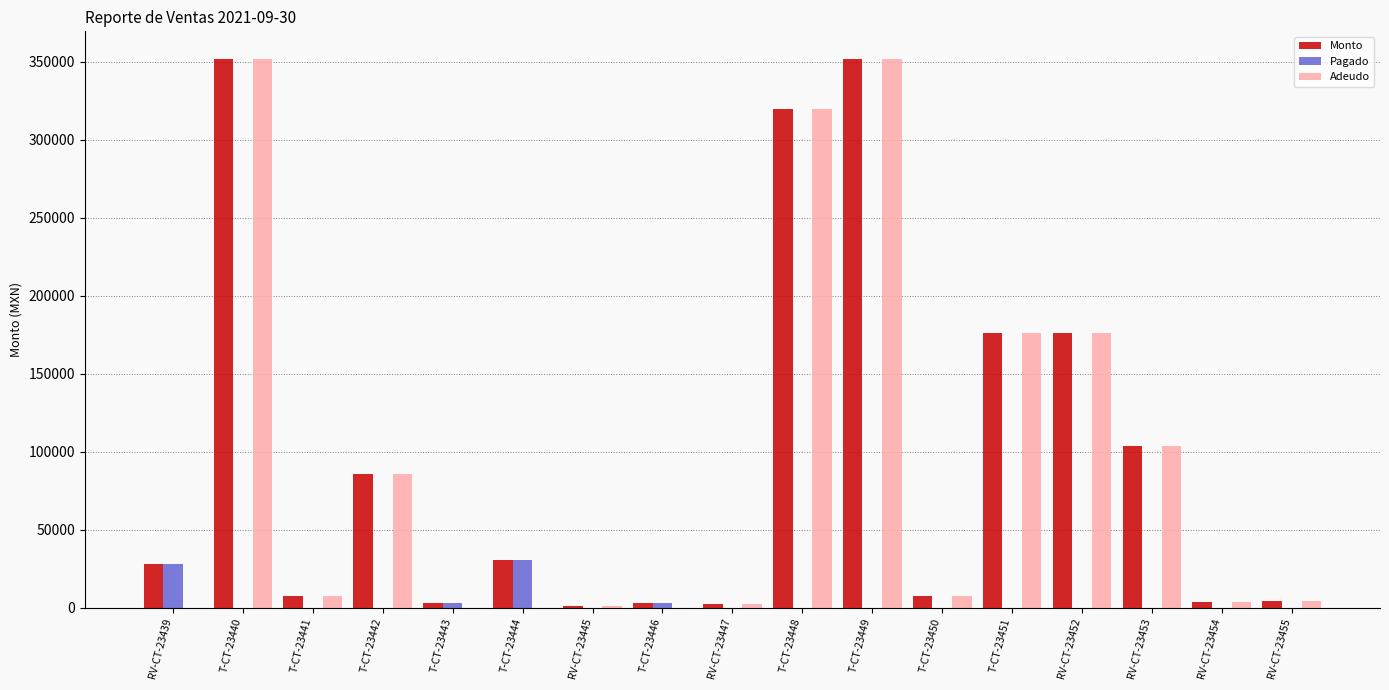

Which series changed the most between T-CT-23442 and T-CT-23443?

Adeudo